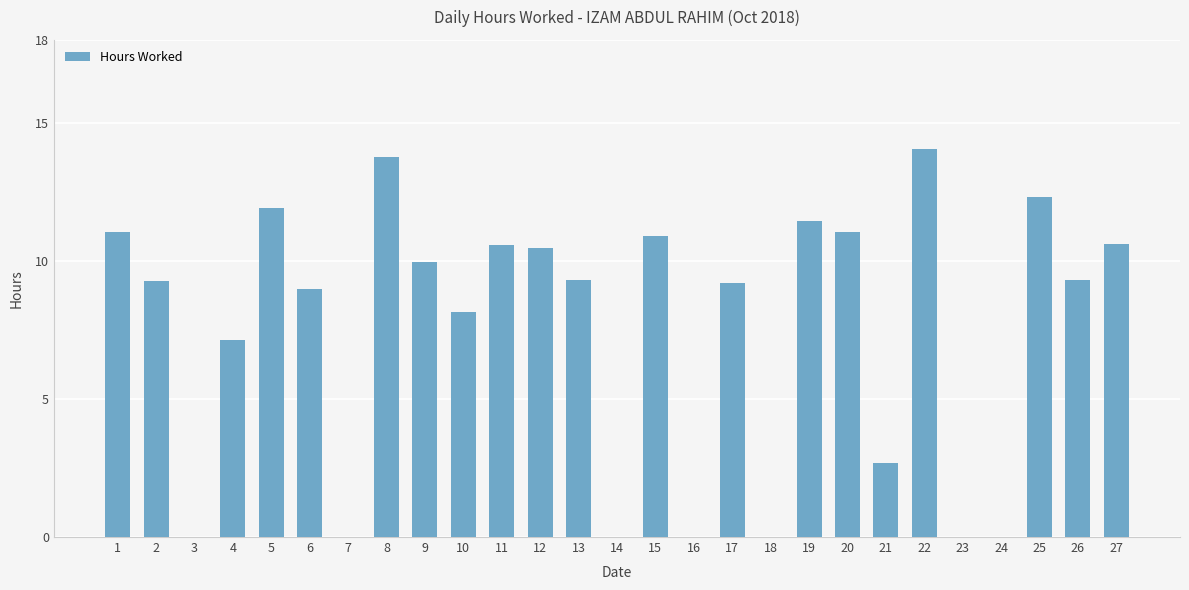

True or false: the data shows 6.5 at 3.

False